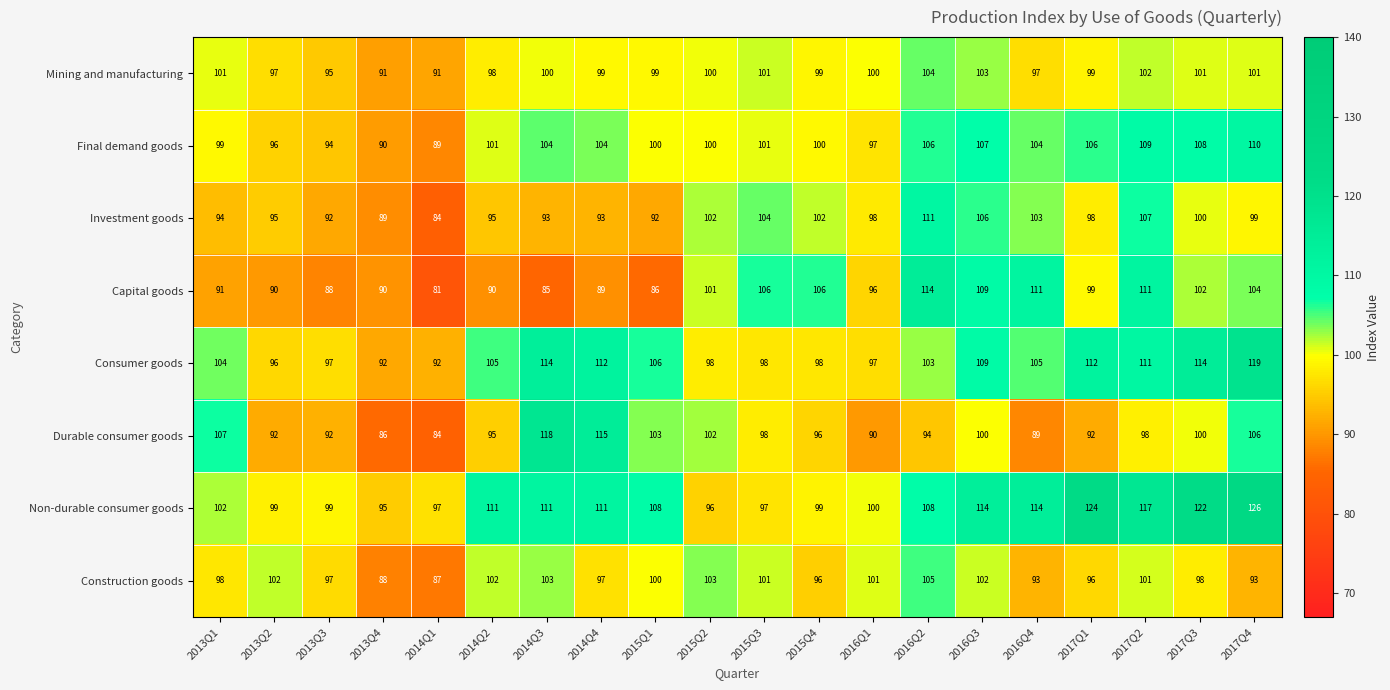

List the series in order of their peak value, highest first.

Non-durable consumer goods, Consumer goods, Durable consumer goods, Capital goods, Investment goods, Final demand goods, Construction goods, Mining and manufacturing